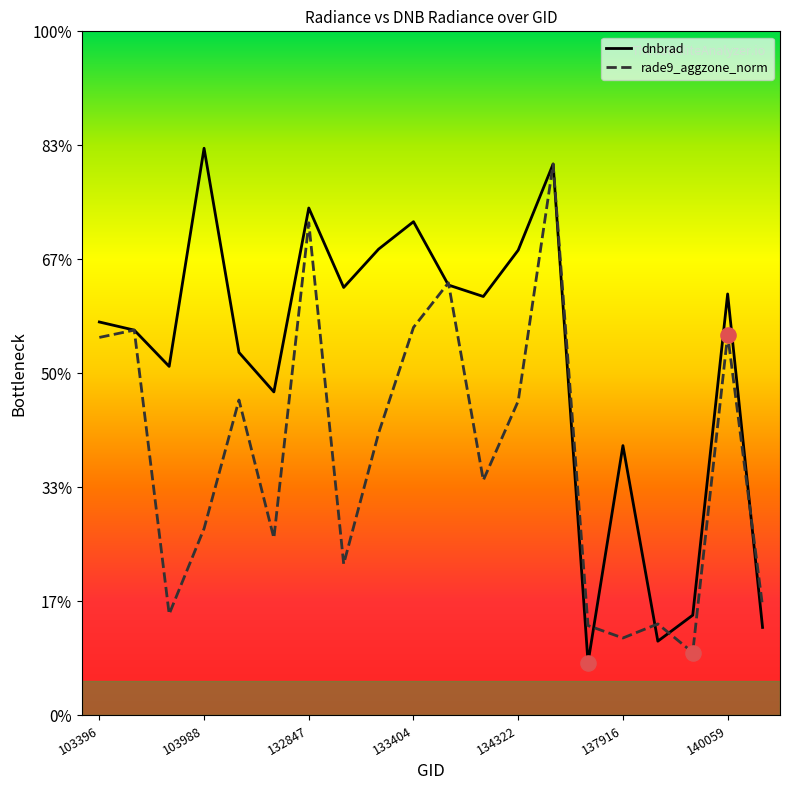

What are all the series names shown in the legend?

dnbrad, rade9_aggzone_norm